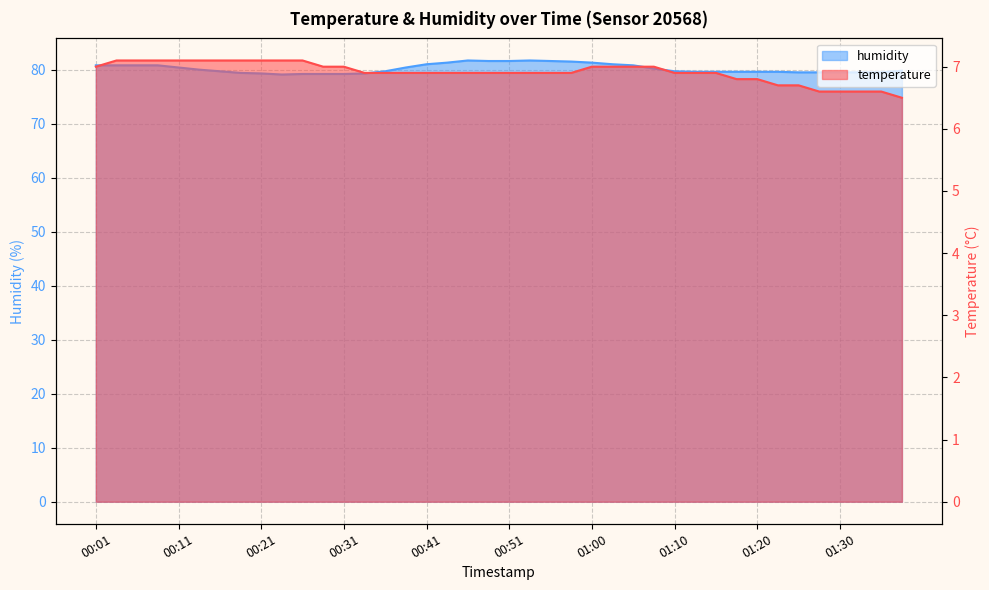

Where is temperature nearest to the value 6?

01:38